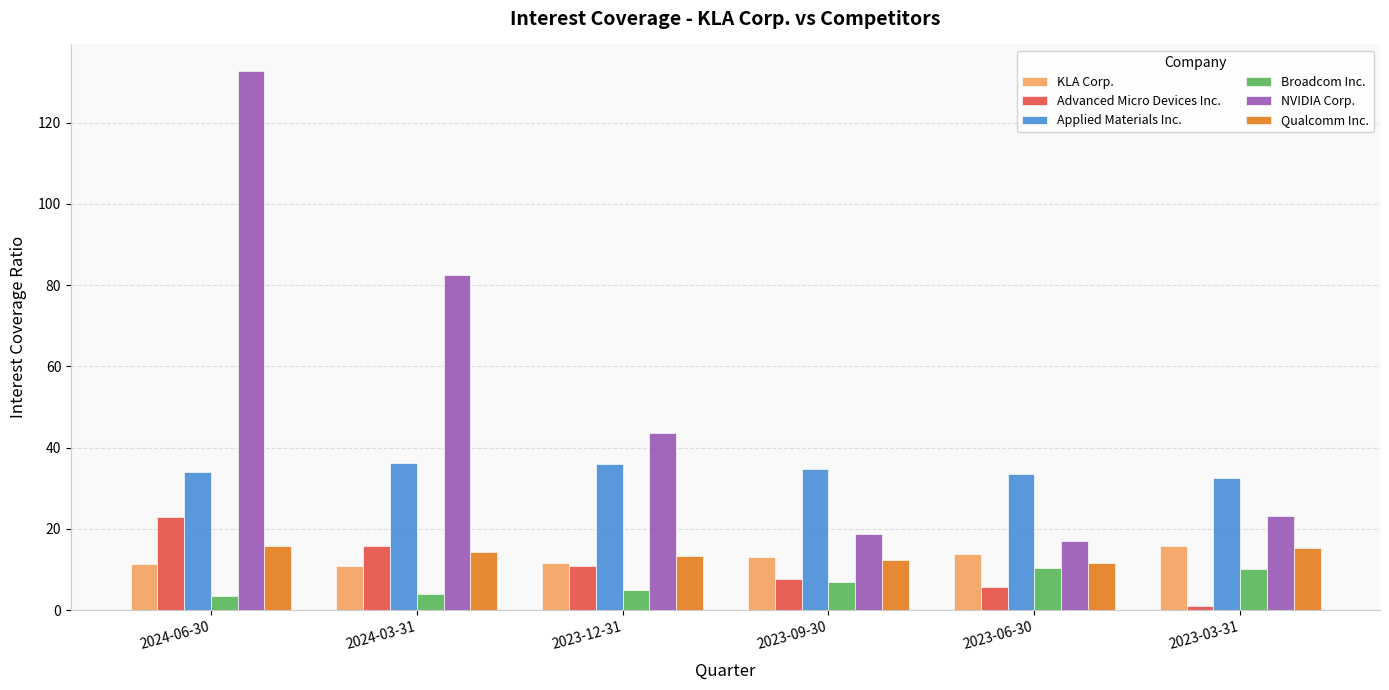

What is the difference between the maximum and minimum values in the Advanced Micro Devices Inc. series?

21.9